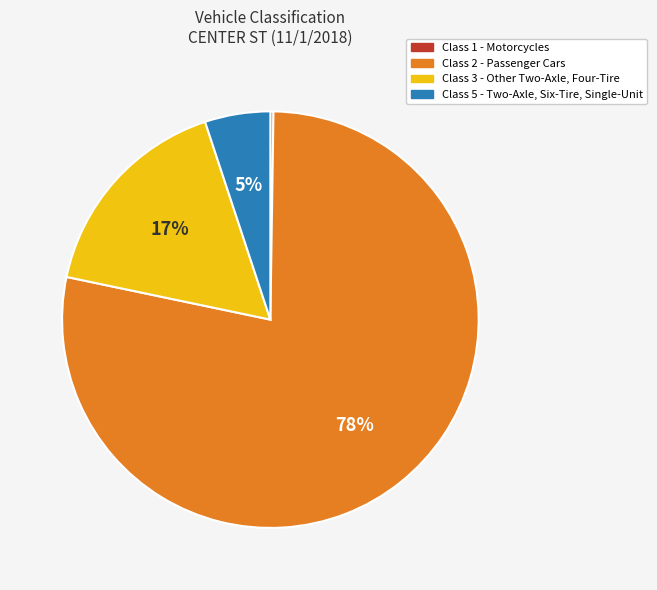

Is there a majority slice in this chart?

Yes